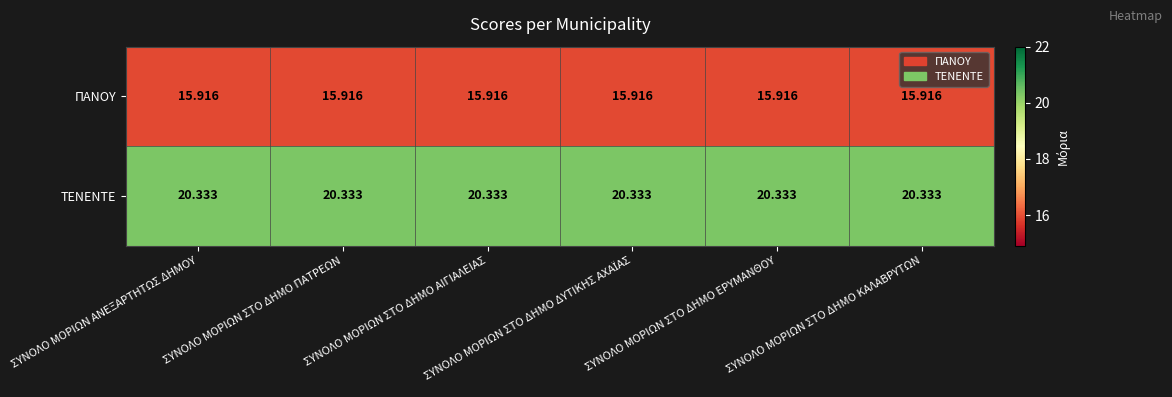

List the series in order of their peak value, highest first.

ΤΕΝΕΝΤΕ, ΠΑΝΟΥ